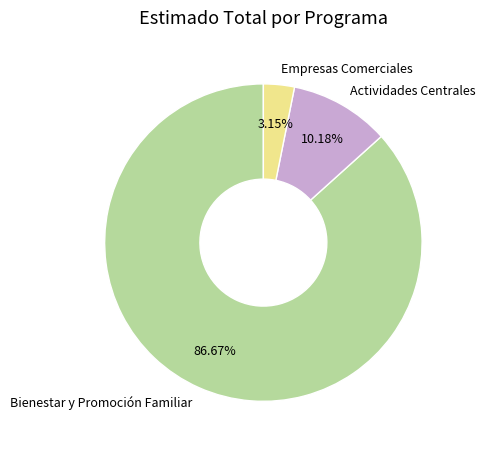

What is the largest slice in the pie chart?

Bienestar y Promoción Familiar